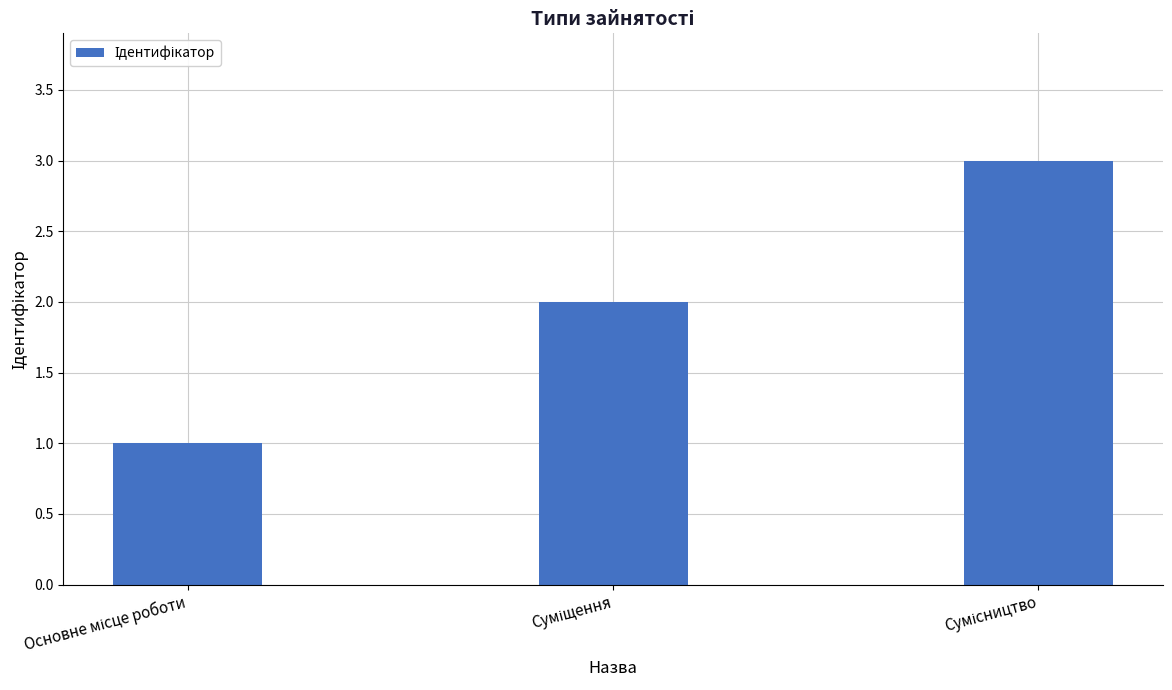

What is the maximum value shown in the chart?

3